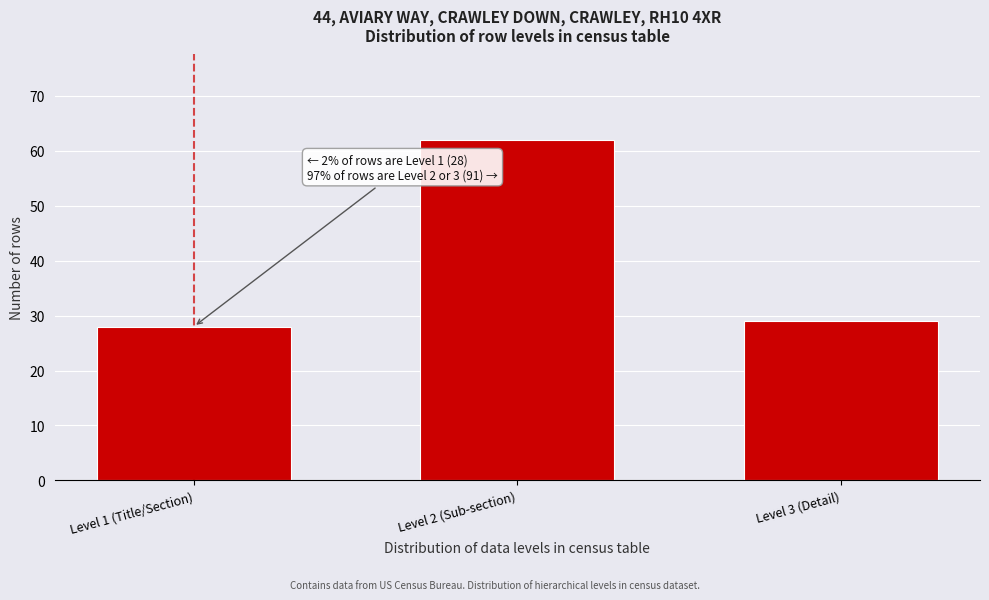

Reading left to right, transcribe all the data shown in this chart.

28	62	29